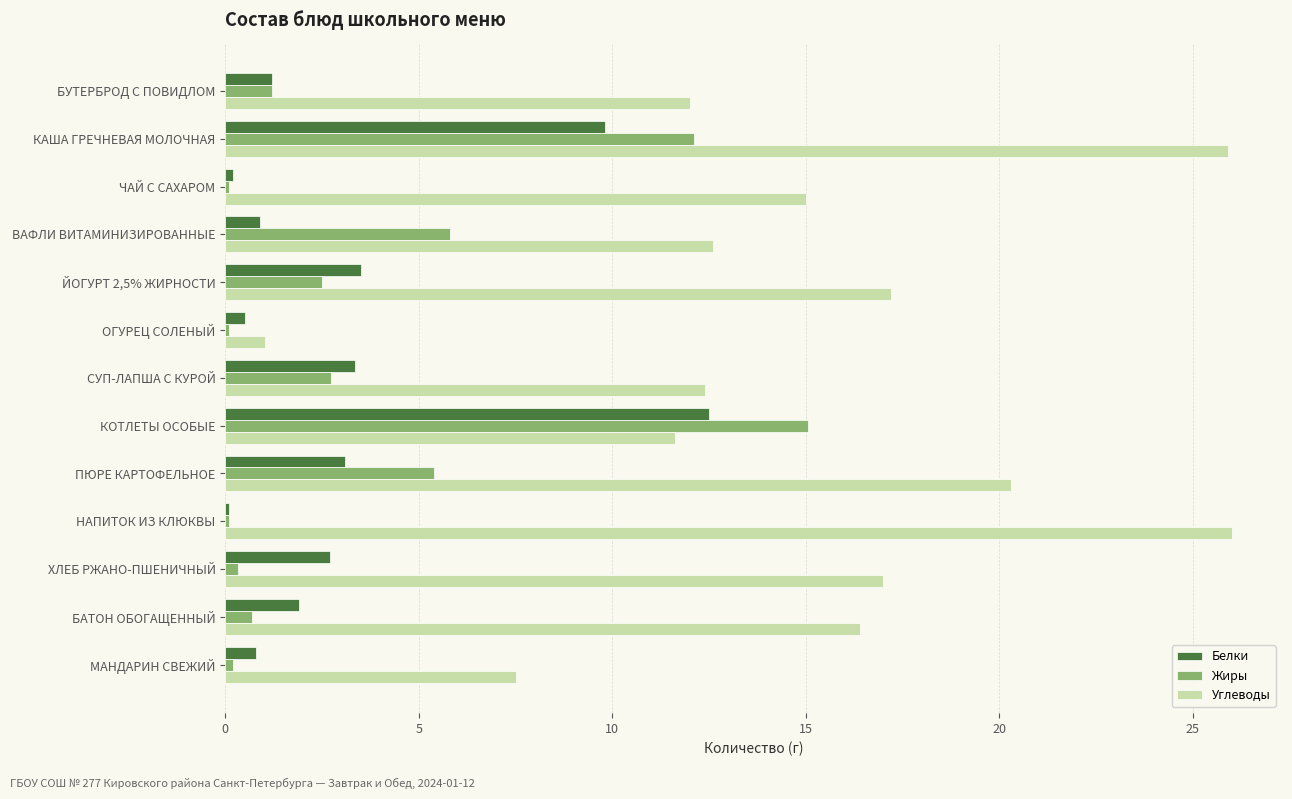

Rank the series at ПЮРЕ КАРТОФЕЛЬНОЕ from lowest to highest value.

Белки, Жиры, Углеводы